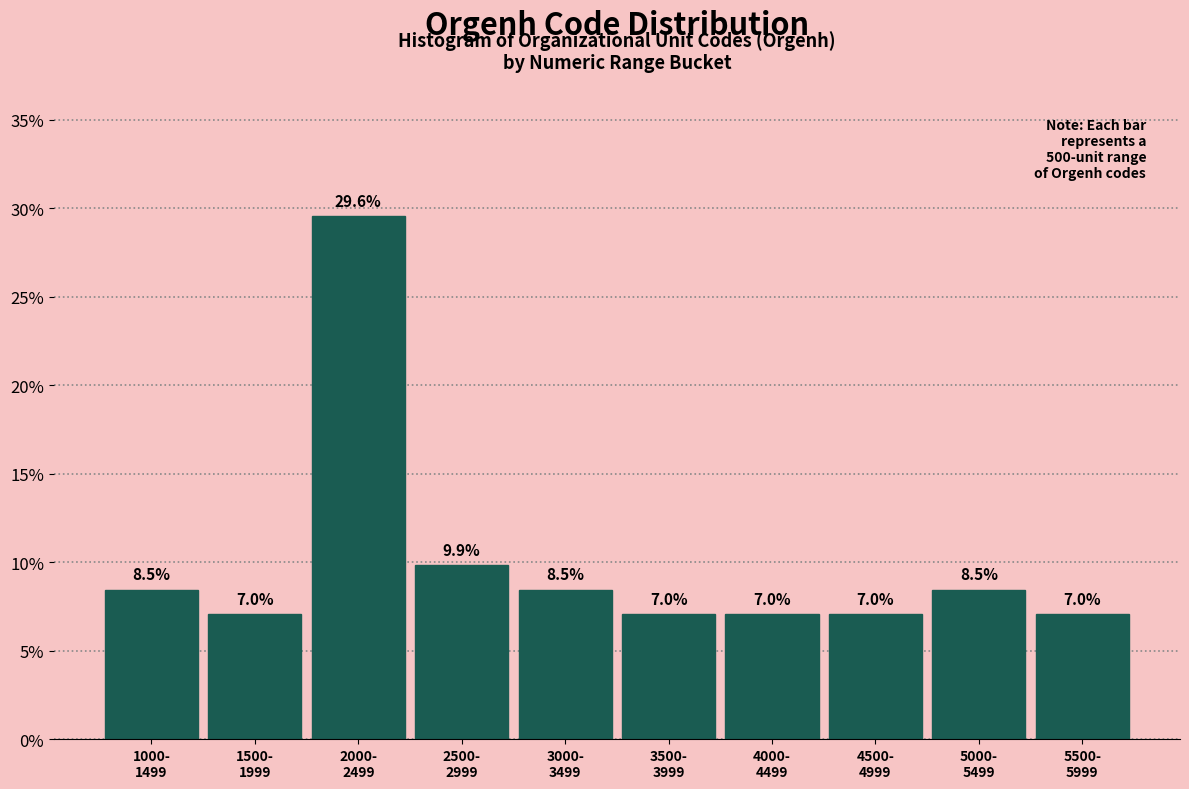

Reading left to right, what are all the values shown in this chart?

8.5	7.0	29.6	9.9	8.5	7.0	7.0	7.0	8.5	7.0